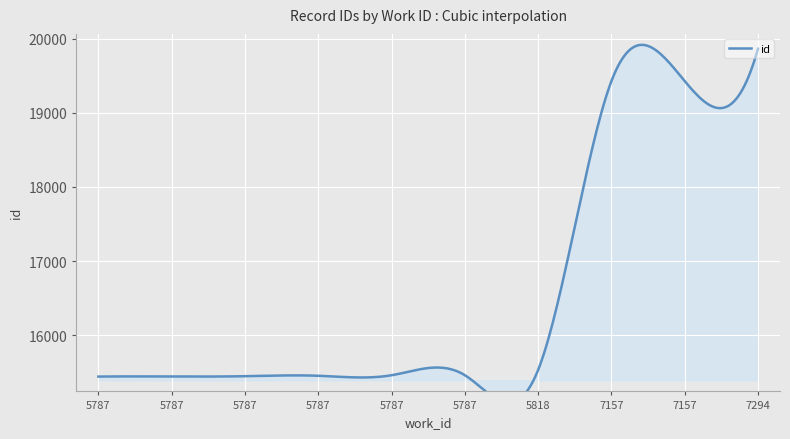

List the labels in order of value, smallest first.

5787, 5787, 5787, 5787, 5787, 5787, 5818, 7157, 7157, 7294